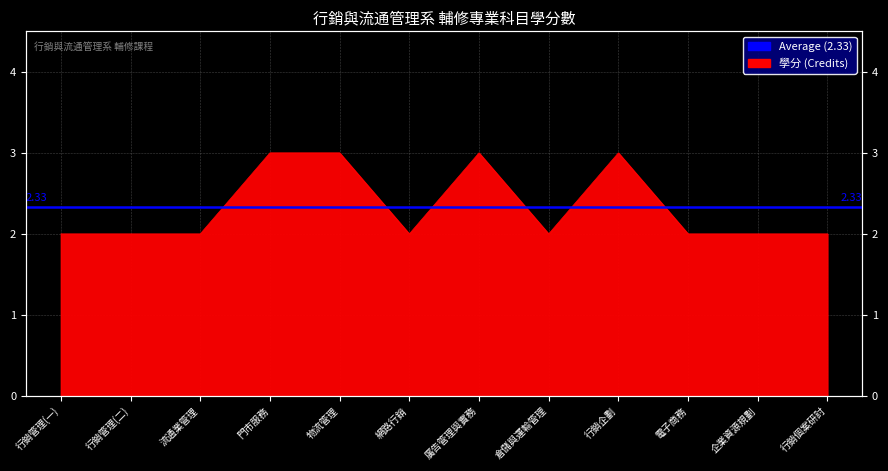

The chart shows a value of 3 at 物流管理. True or false?

True